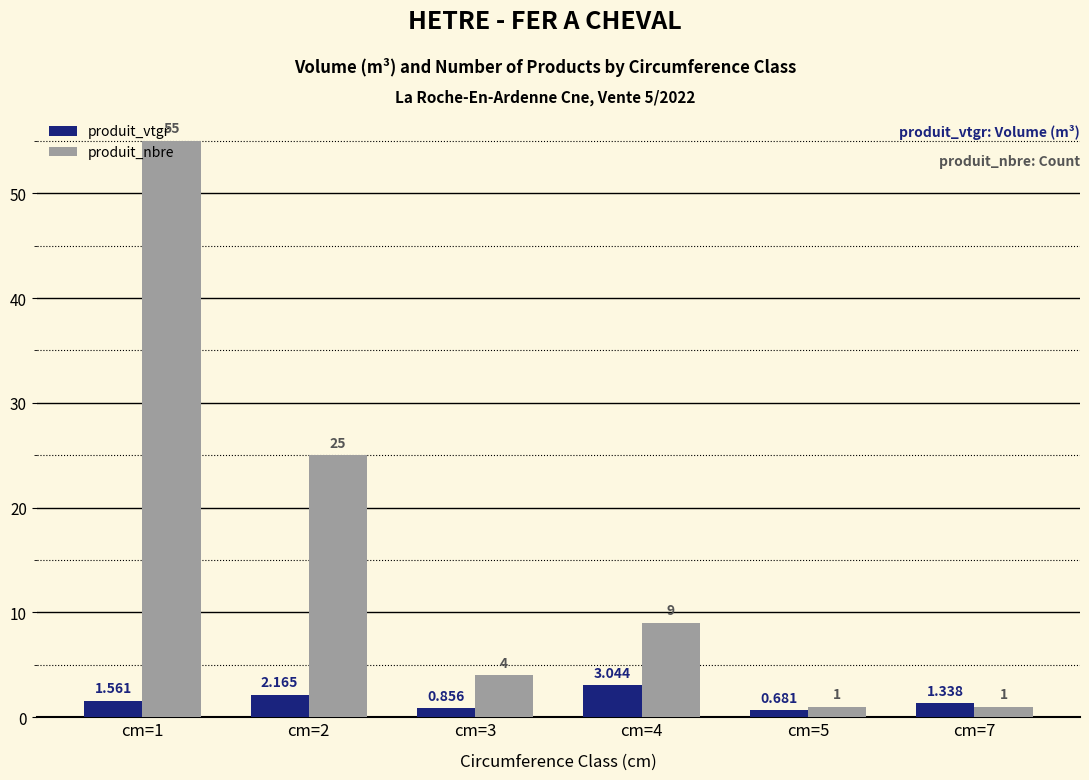

Which series has the largest total across all categories?

produit_nbre